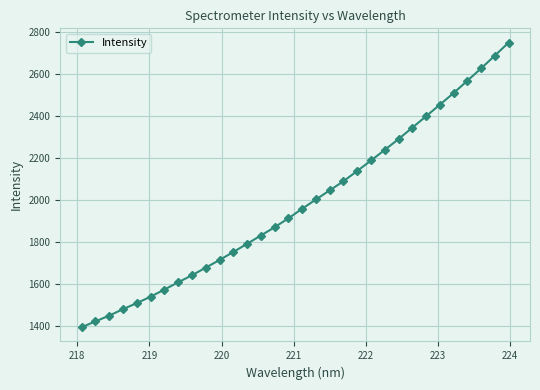

What is the value of the 17th point from the left?

1959.7